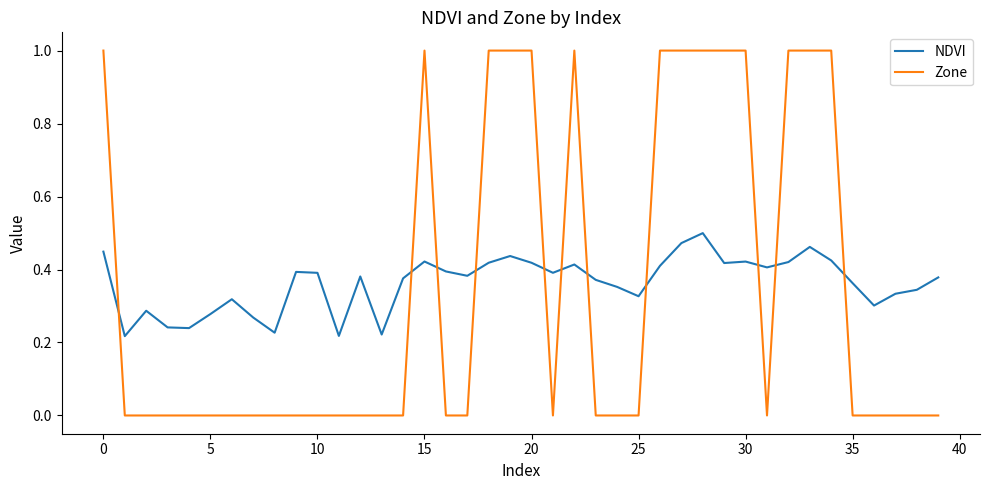

True or false: Zone and NDVI cross at least once.

True